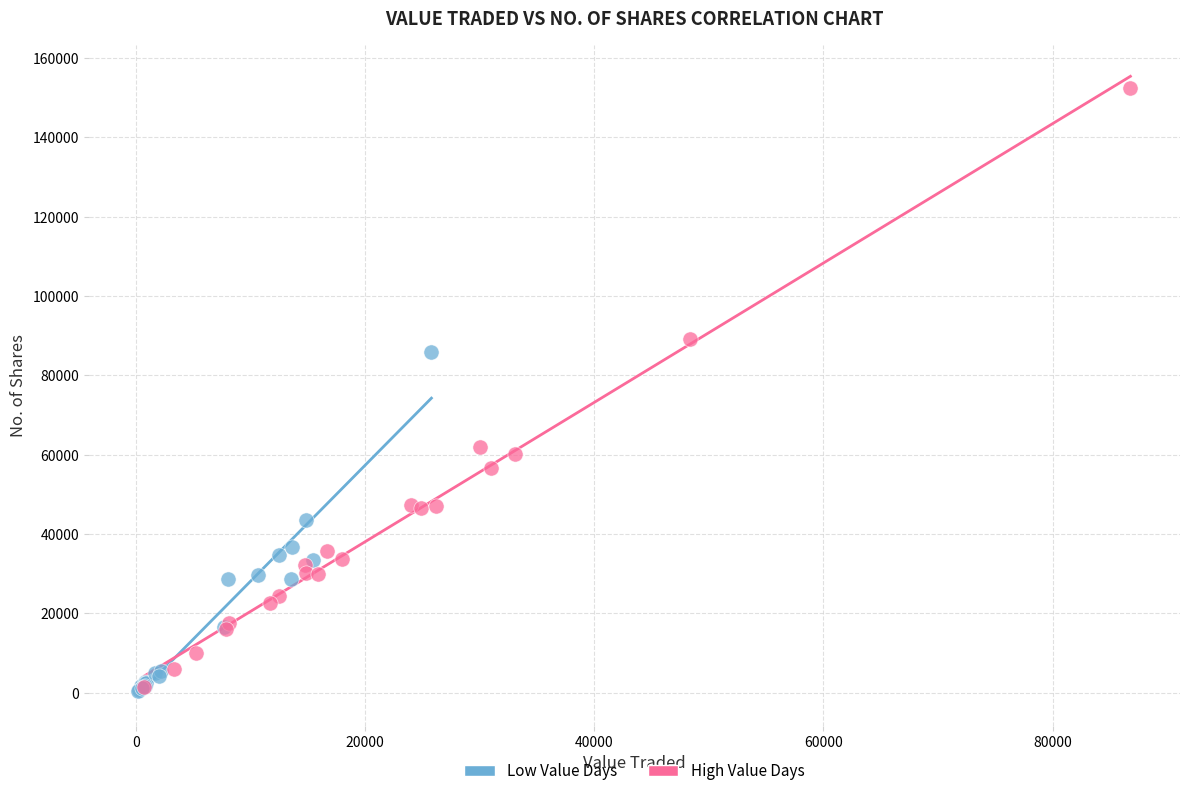

Which series has the largest Y range (max minus min)?

High Value Days